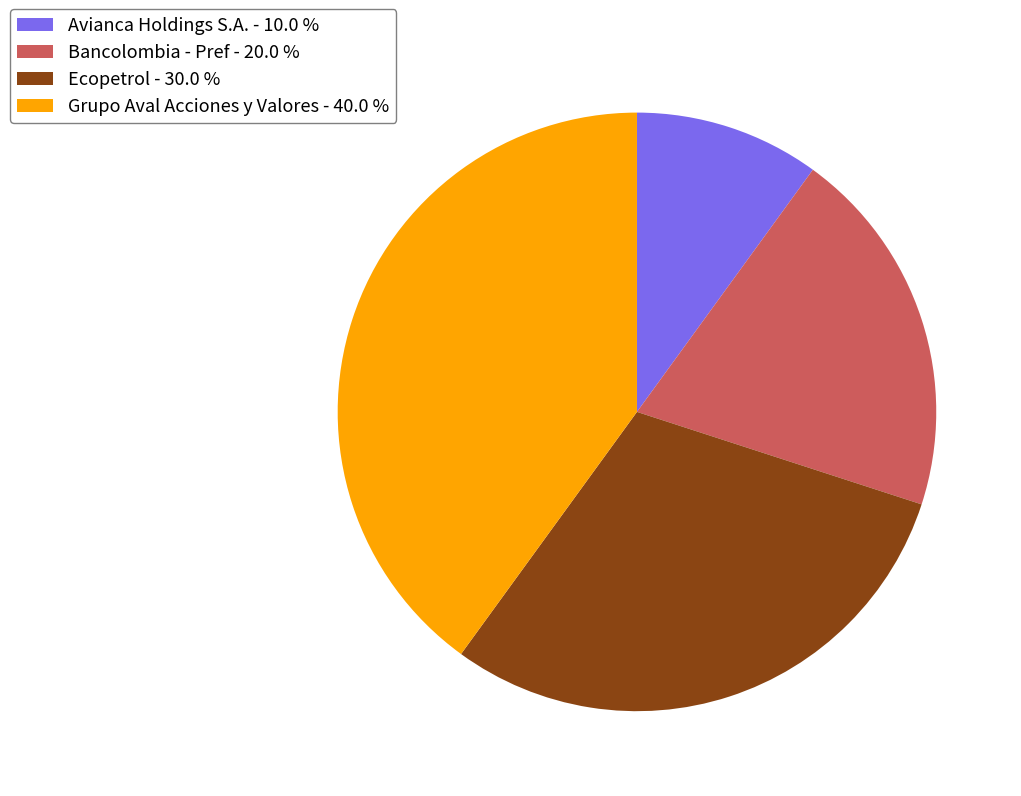

Which category has the biggest portion of the pie?

Grupo Aval Acciones y Valores